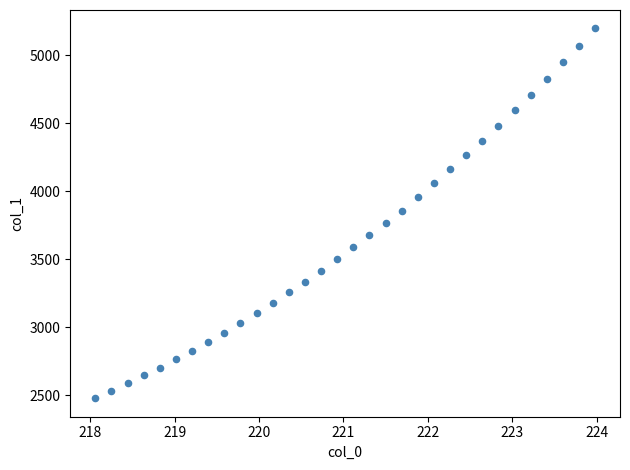

What is the range of Y values (max minus min)?

2717.1